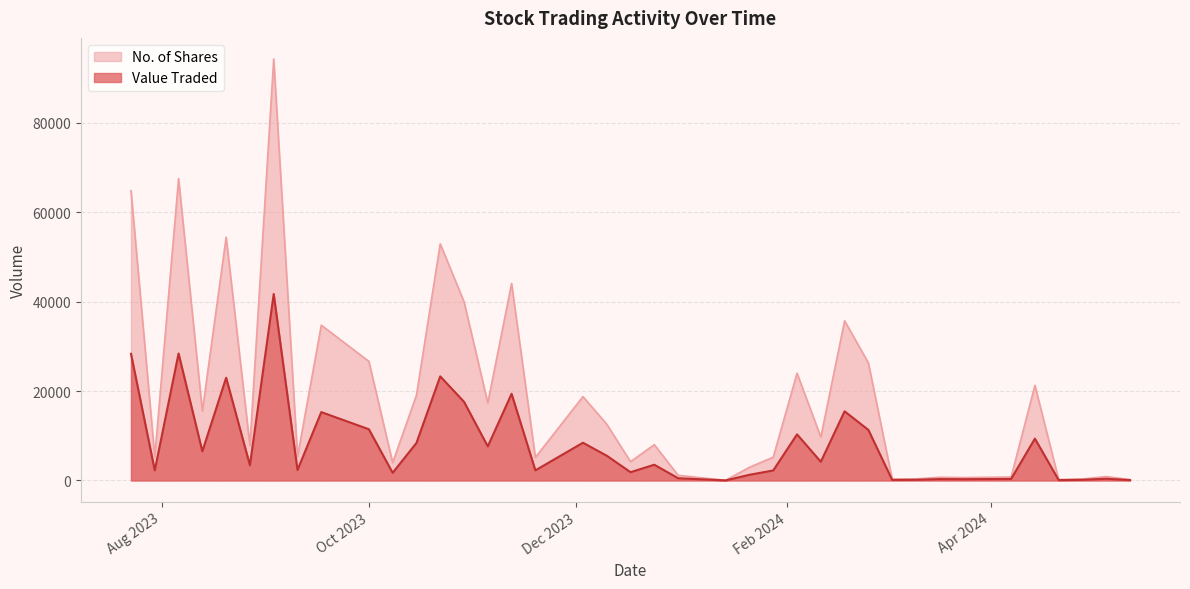

True or false: Value Traded has more than 2 interior local peaks.

True